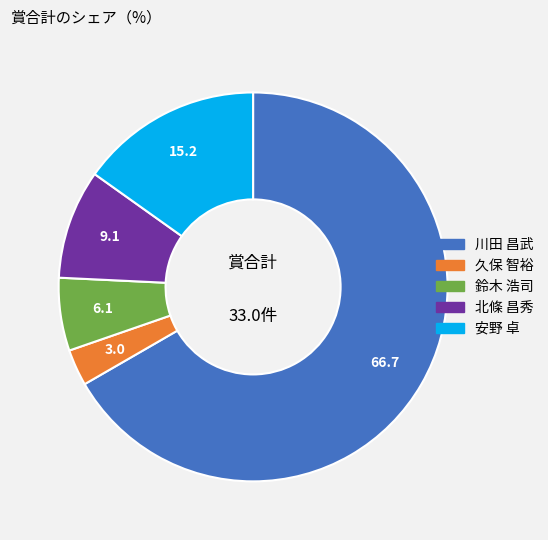

Does any single category account for the majority?

Yes